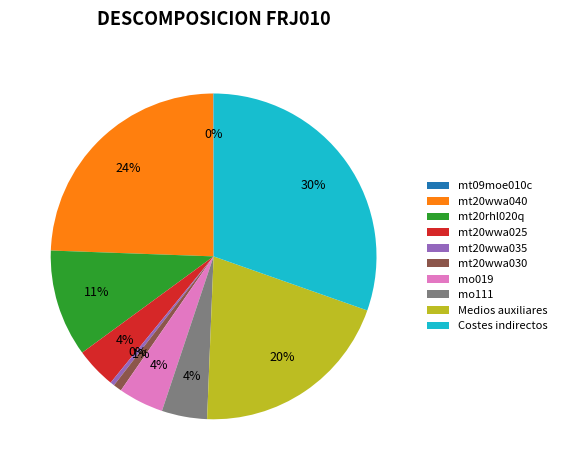

True or false: mo111 accounts for 4% of the total.

True